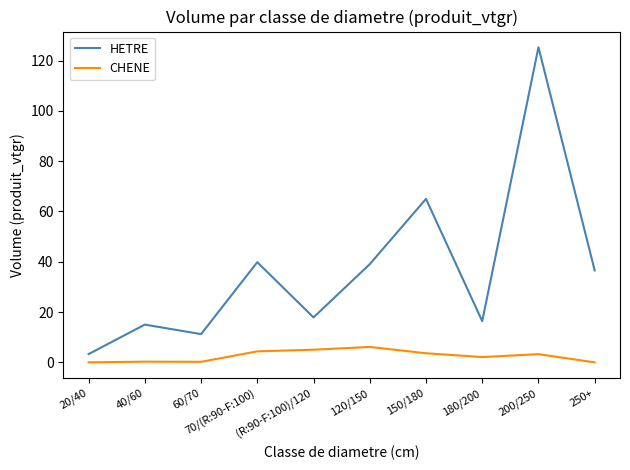

Where does the CHENE series first go above 3?

70/(R:90-F:100)